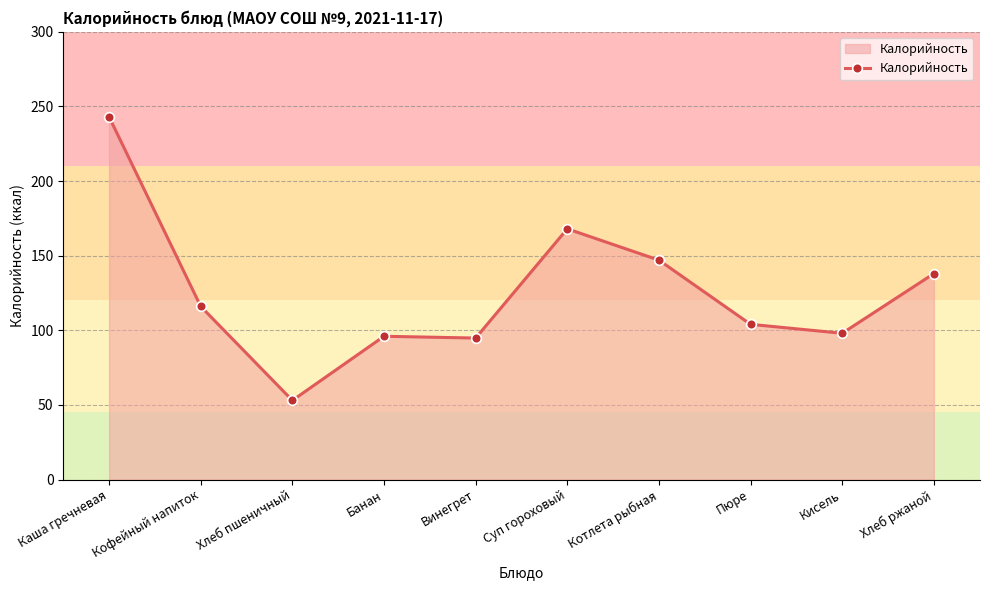

What is the difference between the values at Банан and Котлета рыбная?

51.0